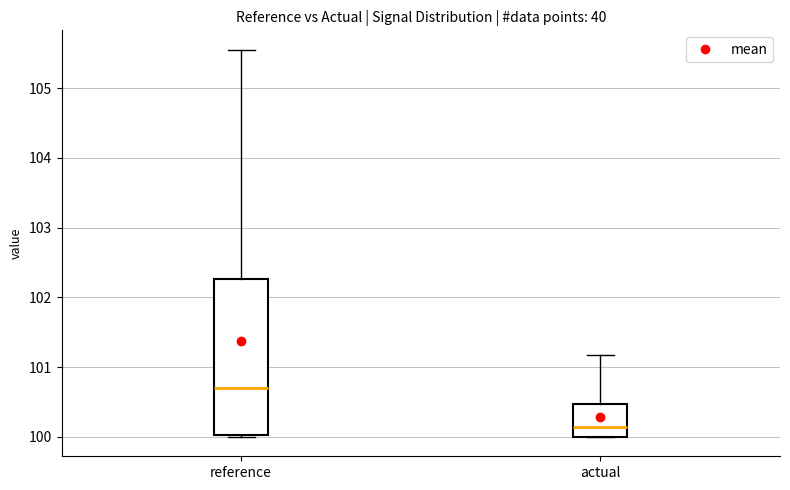

Which box's median line is the lowest?

actual